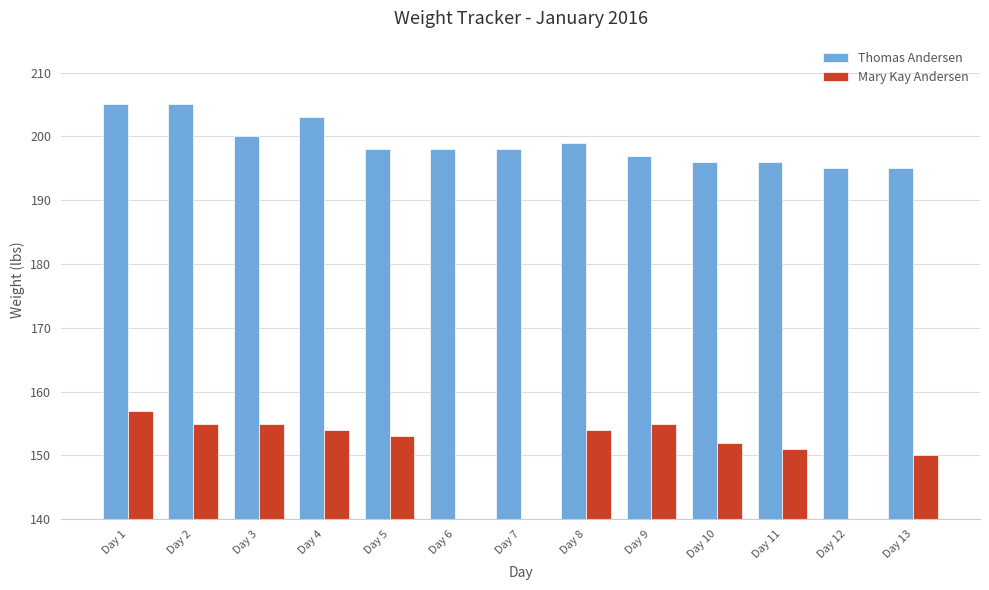

The value of Mary Kay Andersen at Day 4 is 79. True or false?

False